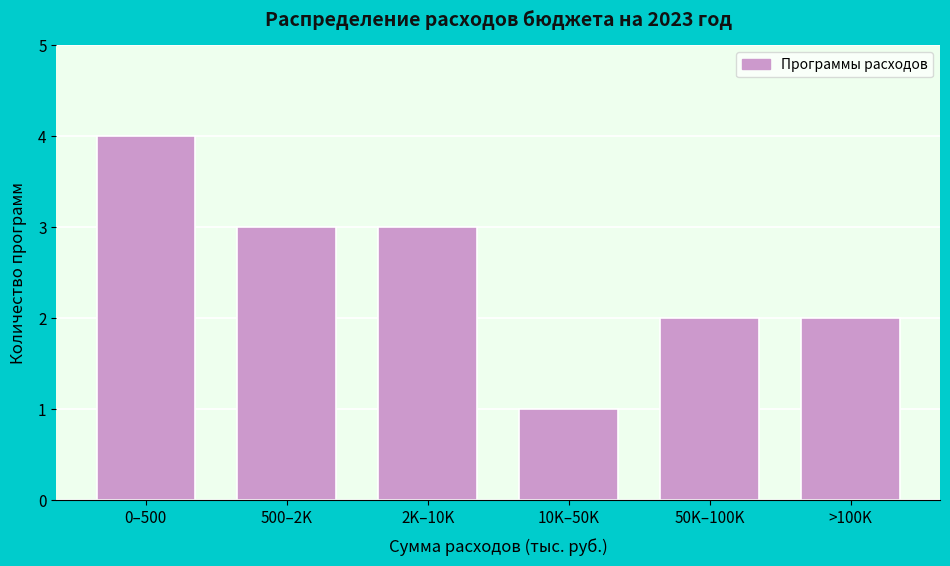

Reading left to right, transcribe all the data shown in this chart.

0–500=4	500–2K=3	2K–10K=3	10K–50K=1	50K–100K=2	>100K=2